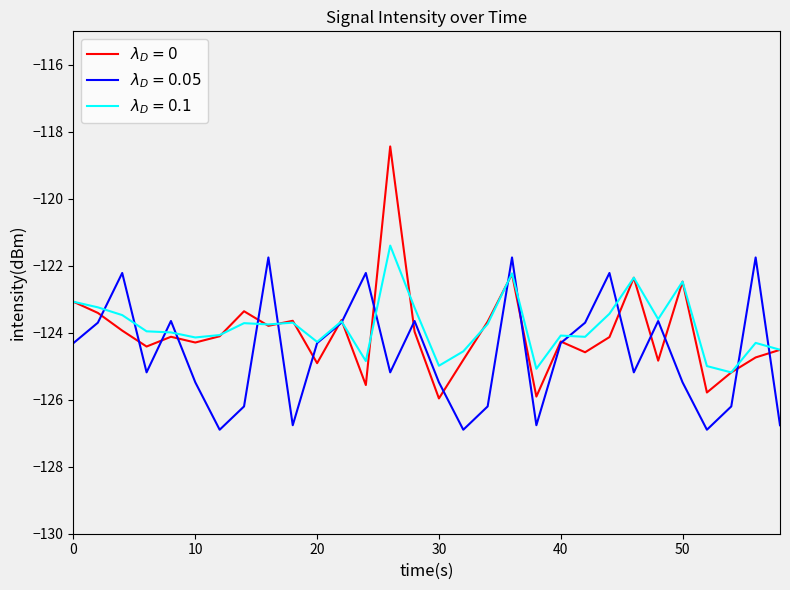

What is the minimum value shown in the chart?

-126.9